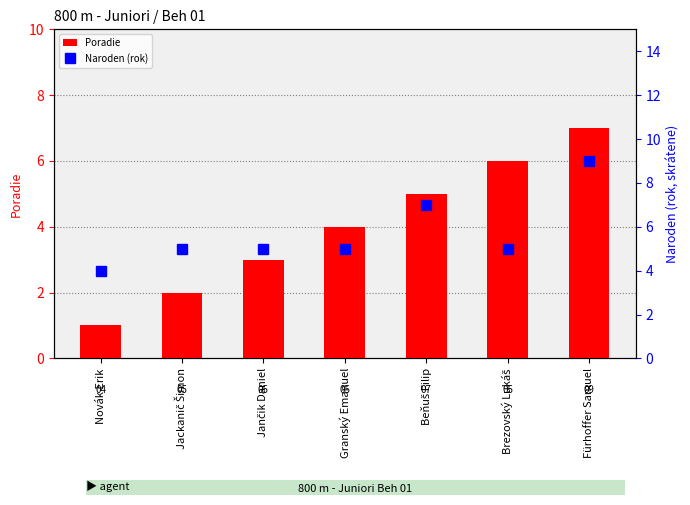

At which category does the chart reach its minimum across all series?

Novák Erik